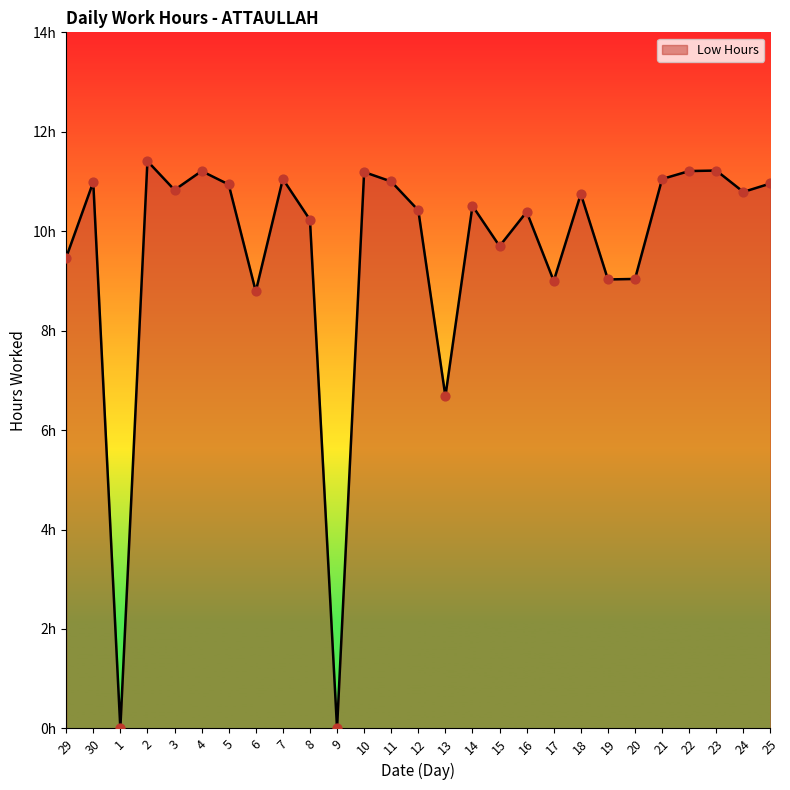

Which has a higher value, 22 or 1?

22